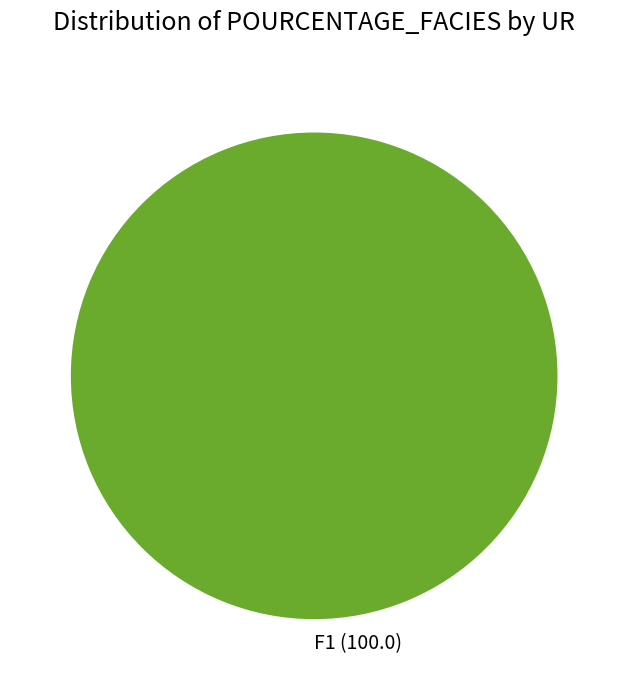

Which slice represents more than half of the pie?

F1 (100.0)